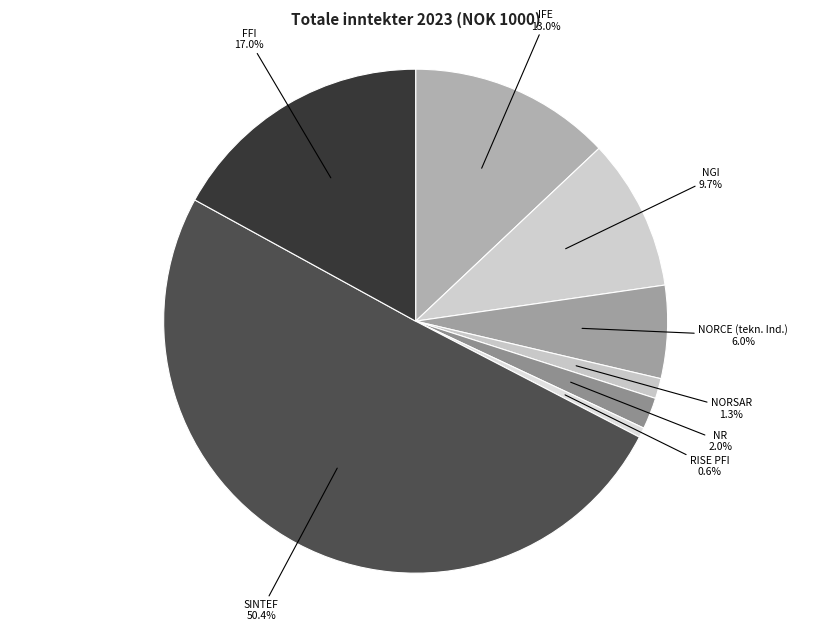

To the nearest percent, what is the difference between the largest and smallest slice percentages?

50%